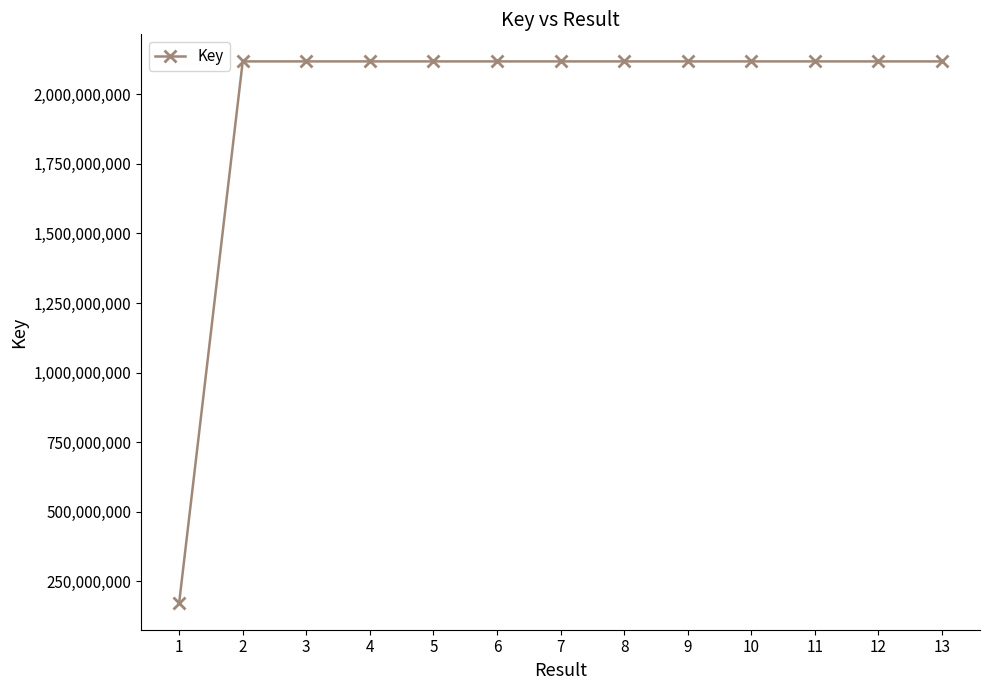

True or false: there are more than 0 points higher than both neighbors.

True